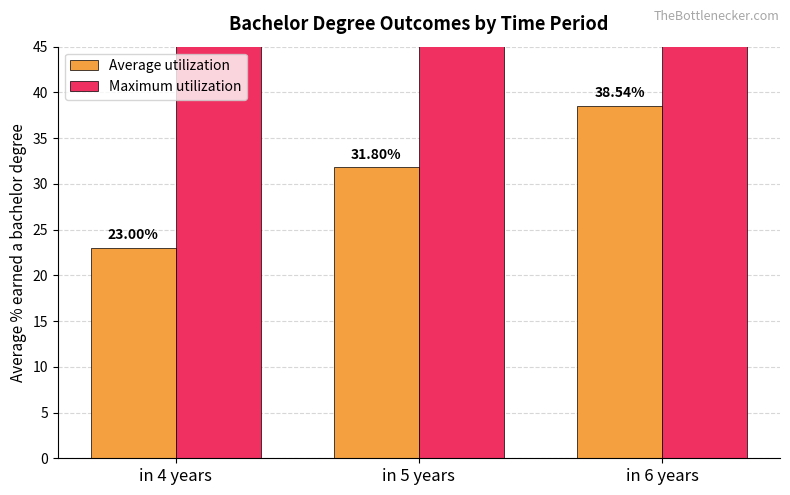

What is the minimum value shown in the chart?

23.0